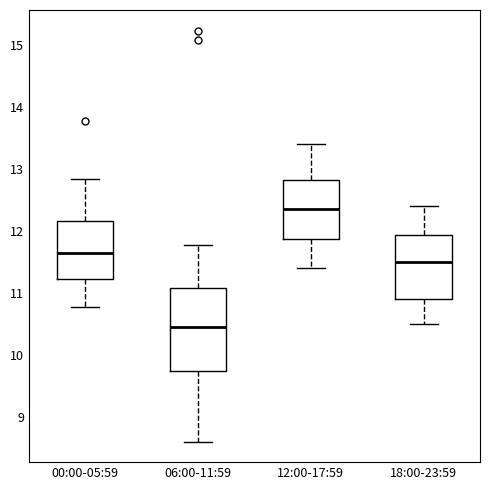

Where does the lower whisker of the box for 06:00-11:59 end on the y-axis? The values are not printed on the chart, so give them approximately, as read against the axis.

8.6